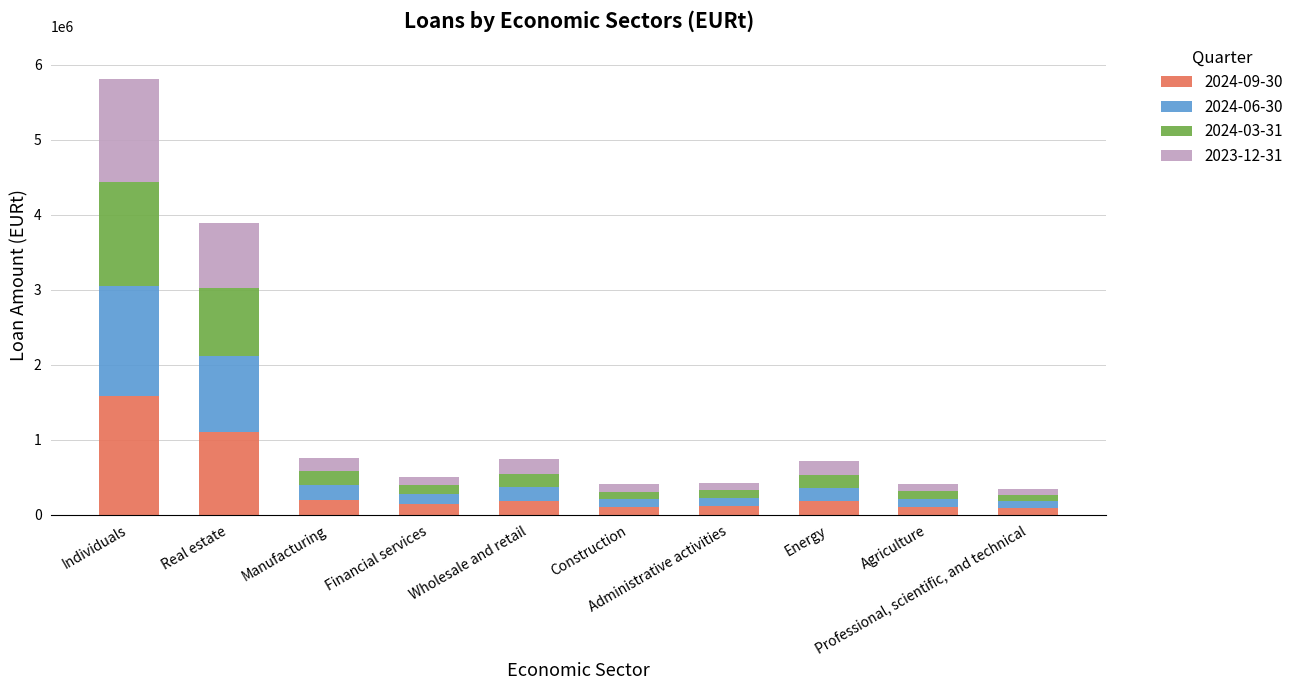

What is the highest value of the 2024-09-30 series?

1577047